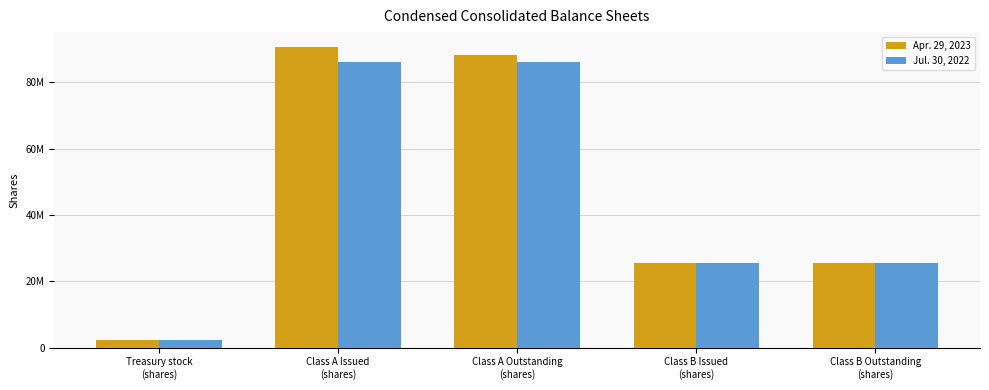

True or false: Jul. 30, 2022 has a value of 7718935 at Class B Issued
(shares).

False